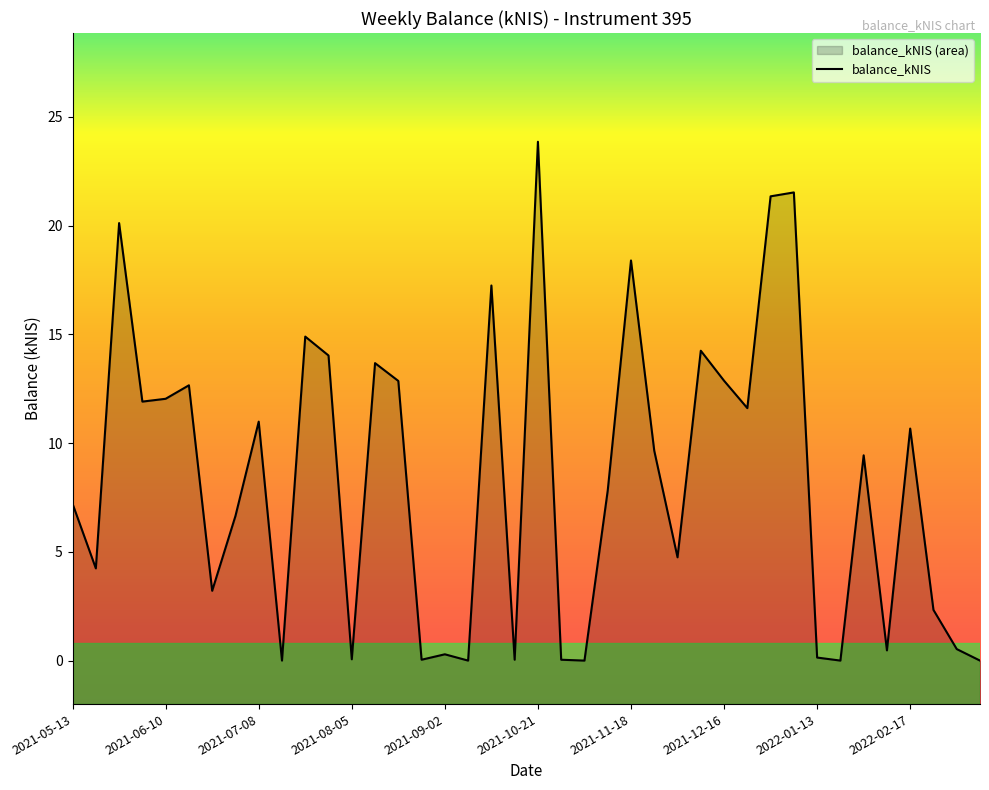

Reading left to right, what are all the values shown in this chart?

7.2	4.2	20.1	11.9	12.0	12.7	3.2	6.7	11.0	0.0	14.9	14.0	0.1	13.7	12.9	0.0	0.3	0.0	17.2	0.0	23.9	0.0	0.0	7.8	18.4	9.7	4.8	14.2	12.9	11.6	21.4	21.5	0.1	0.0	9.4	0.5	10.7	2.3	0.5	0.0